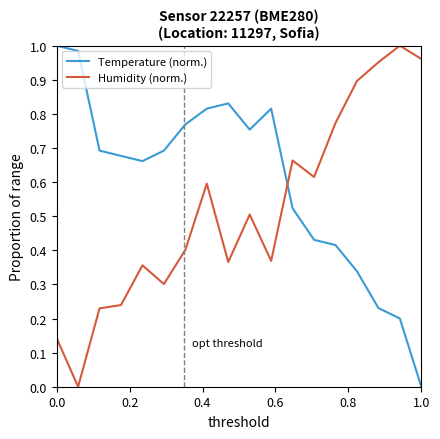

How many times do Temperature (norm.) and Humidity (norm.) cross each other?

1